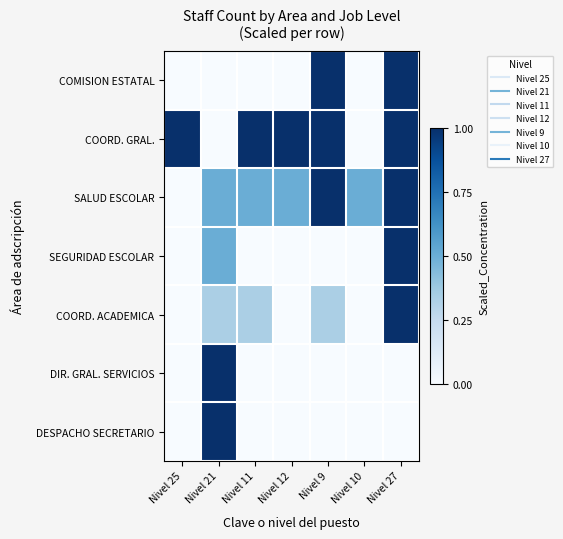

What is the total value across all series at Nivel 9?

3.3